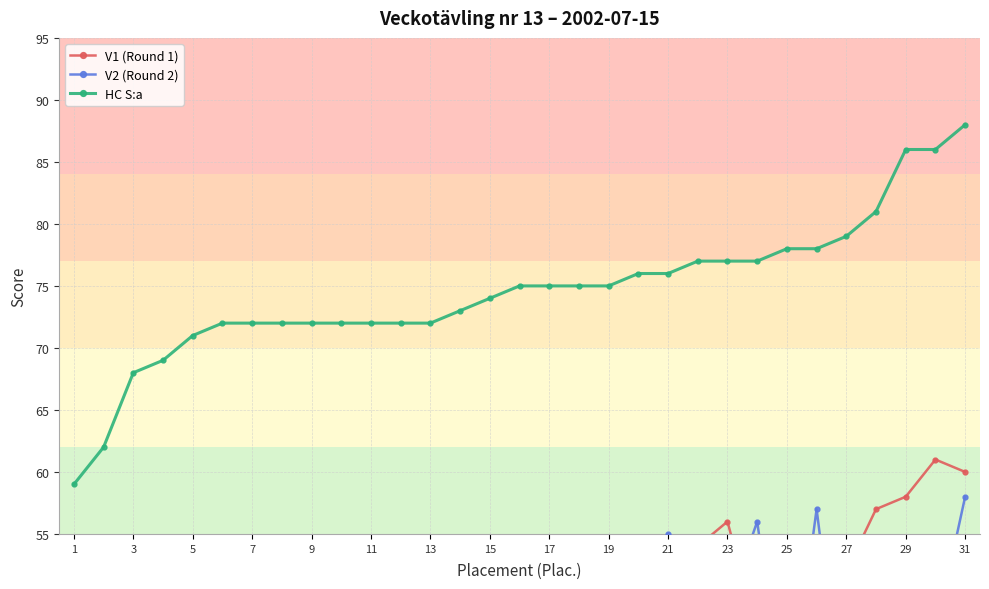

The HC S:a series shows 25 at 13. True or false?

False